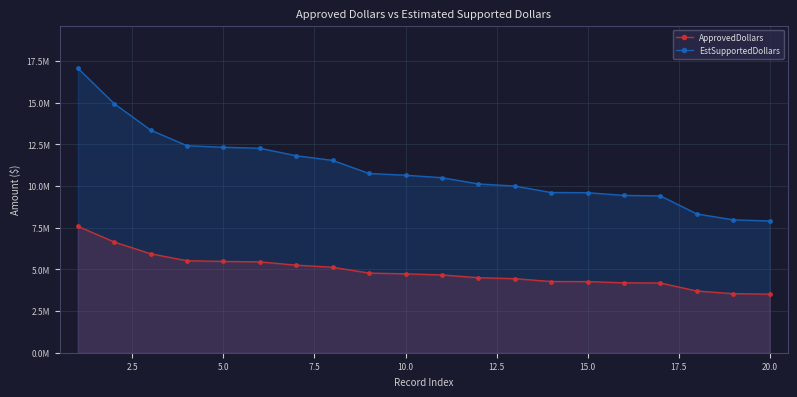

How many distinct data groups are displayed?

2